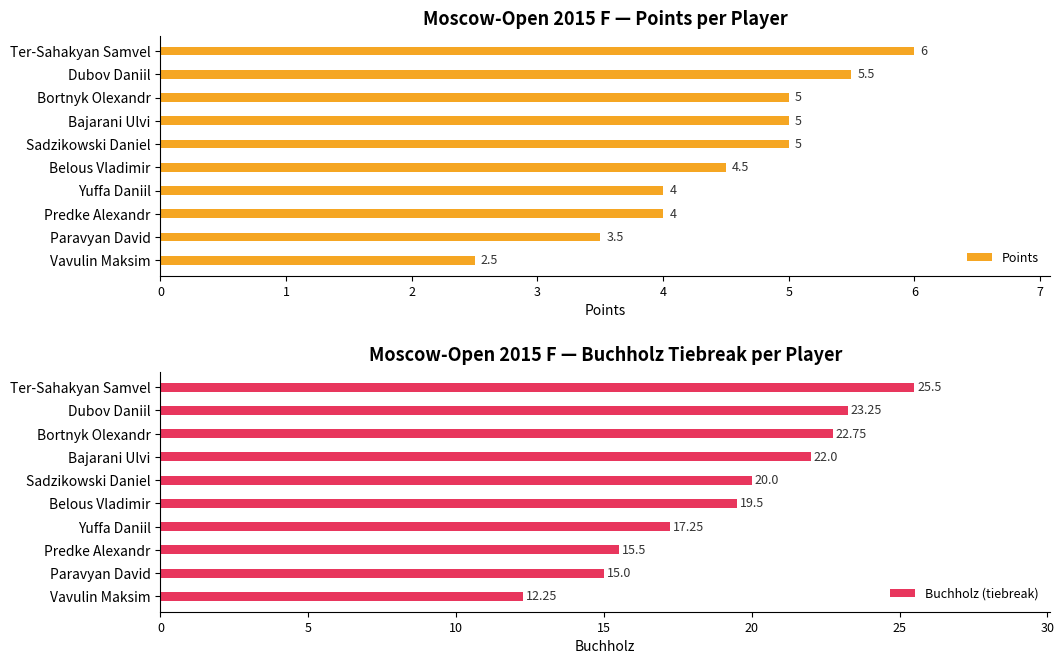

At how many categories does at least one series exceed 8?

10